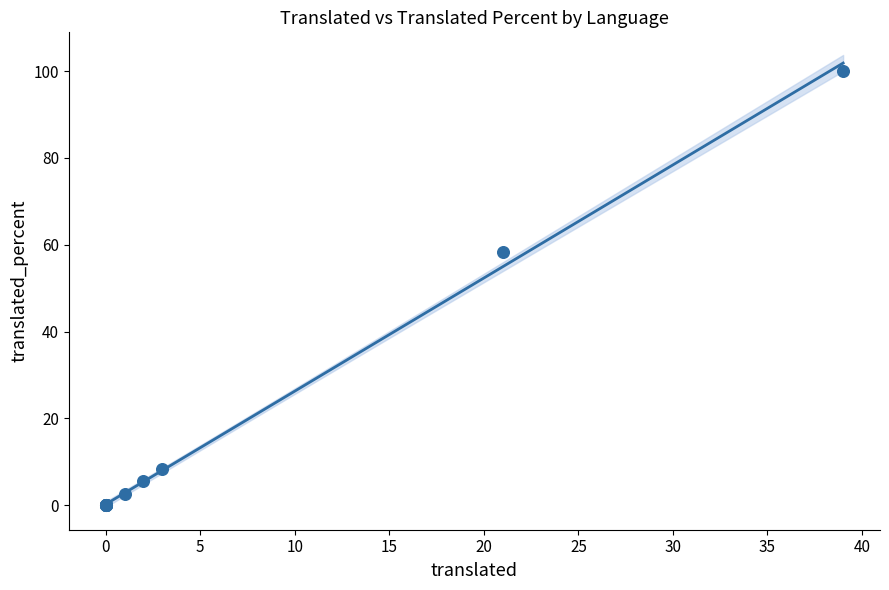

What Y value in the scatter plot is closest to 50?

58.3